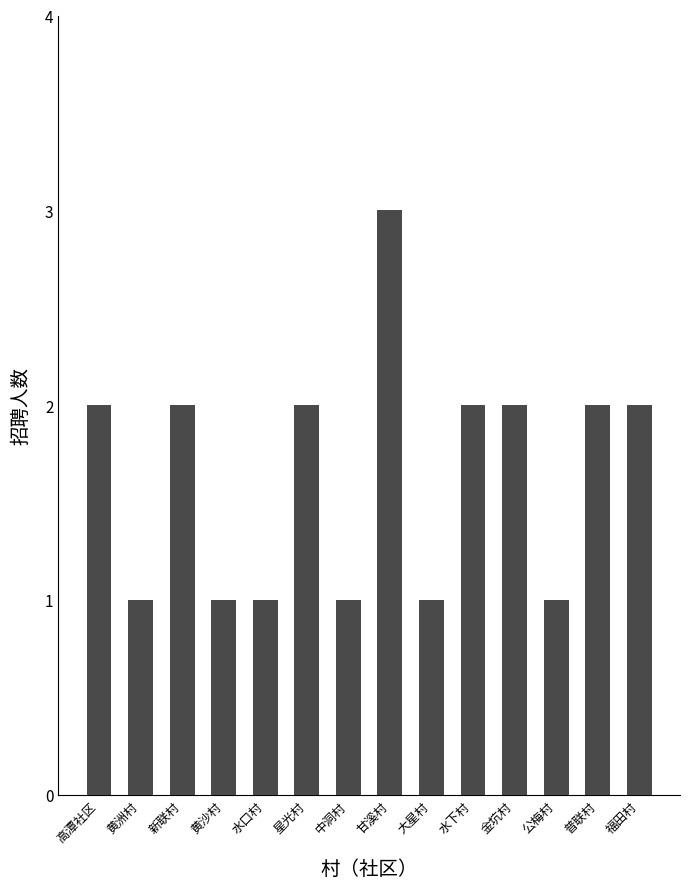

How many series are shown in this chart?

1